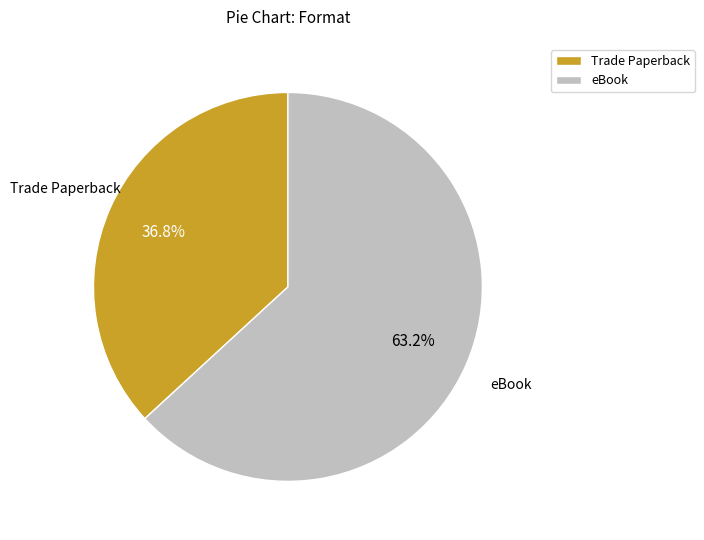

The Trade Paperback slice represents 37% of the pie. True or false?

True